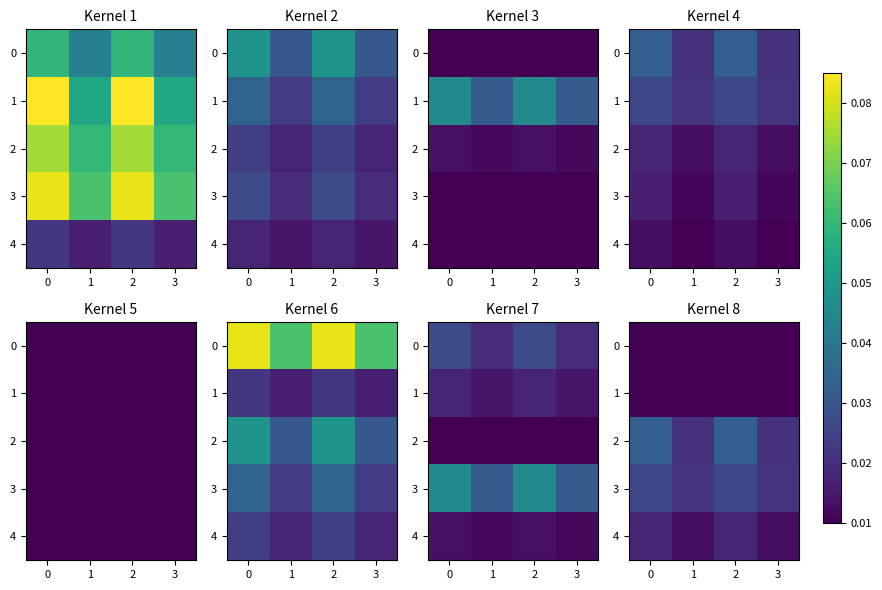

Count the 4 values in the range 0 to 1.

4